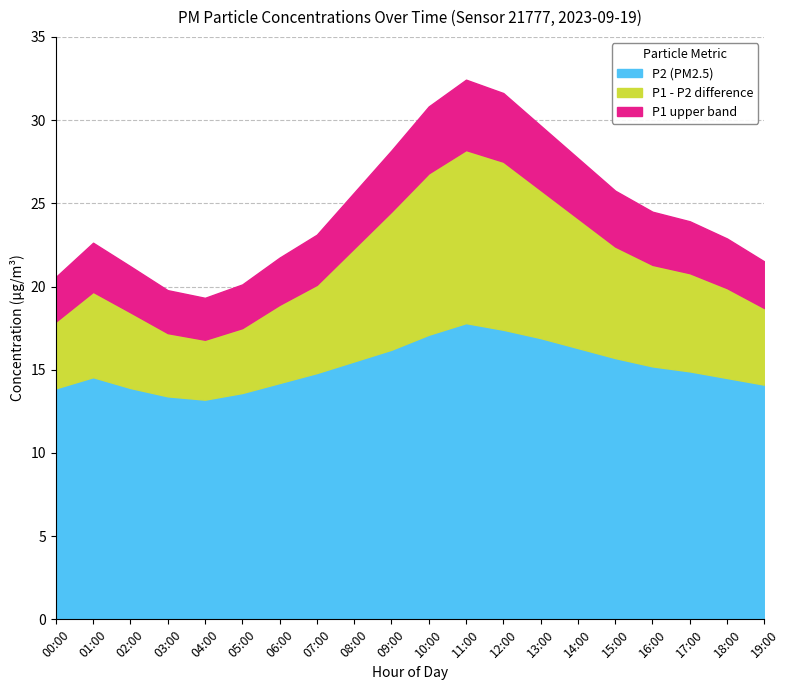

Where does the P1 series first go above 20?

07:00